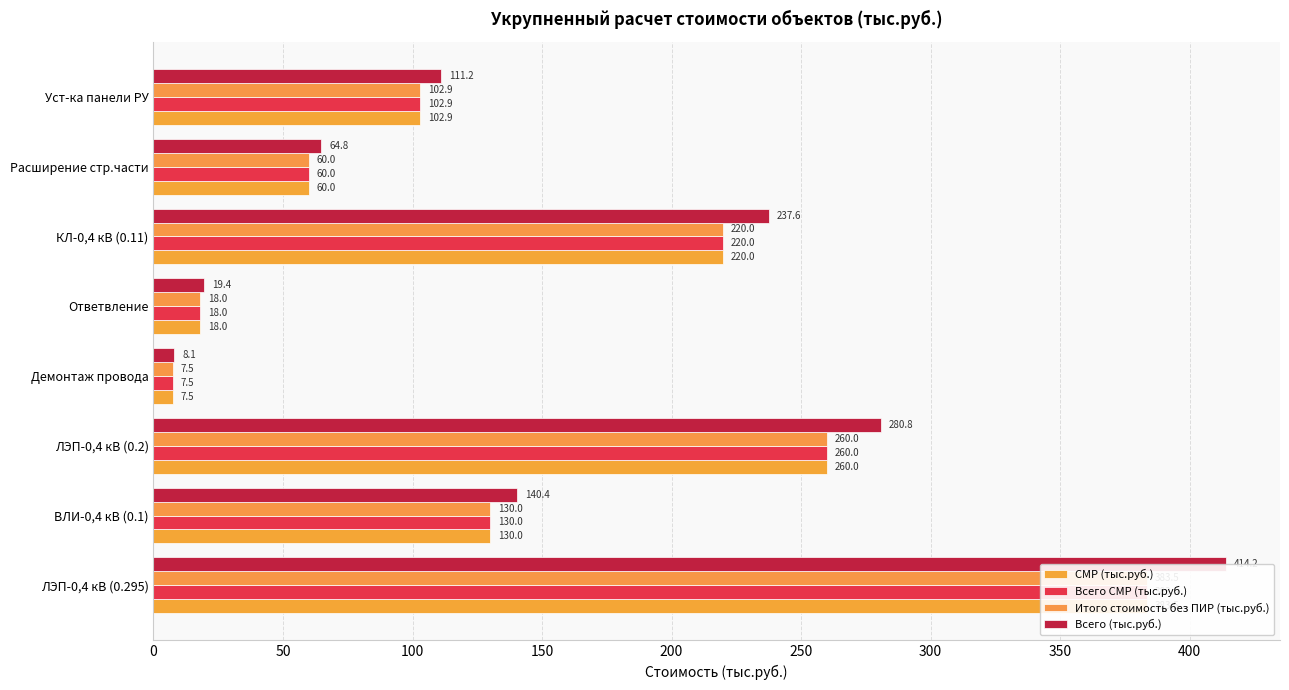

Which series has the largest total across all categories?

Всего (тыс.руб.)